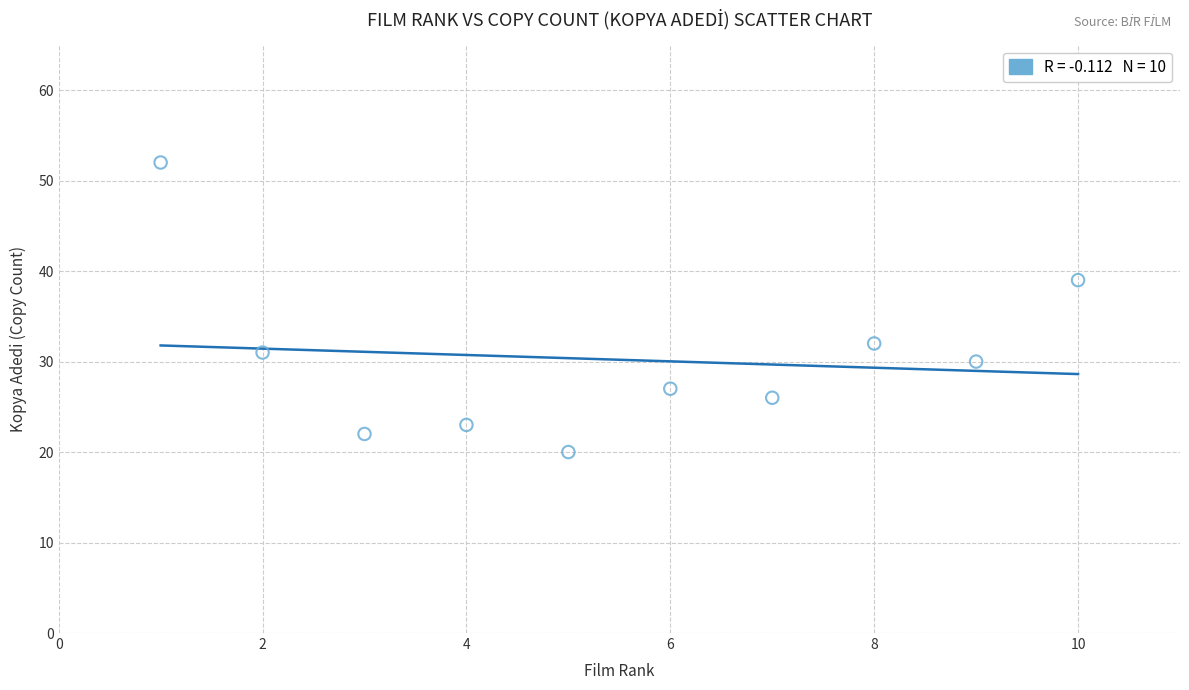

What is the average Y value?

30